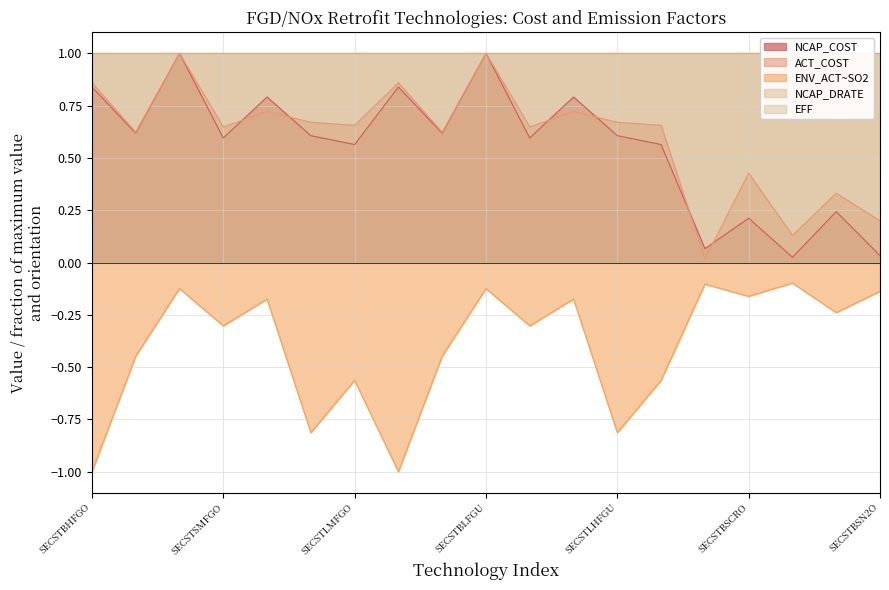

List the labels in order of ACT_COST value, largest first.

SECSTBLFGO, SECSTBLFGU, SECSTBHFGO, SECSTBHFGU, SECSTSLFGO, SECSTSLFGU, SECSTLHFGO, SECSTLHFGU, SECSTLMFGO, SECSTLMFGU, SECSTSMFGO, SECSTSMFGU, SECSTBMFGO, SECSTBMFGU, SECSTBSCRO, SECSTBSC2O, SECSTBSN2O, SECSTBSNCO, SECSTBLNBO